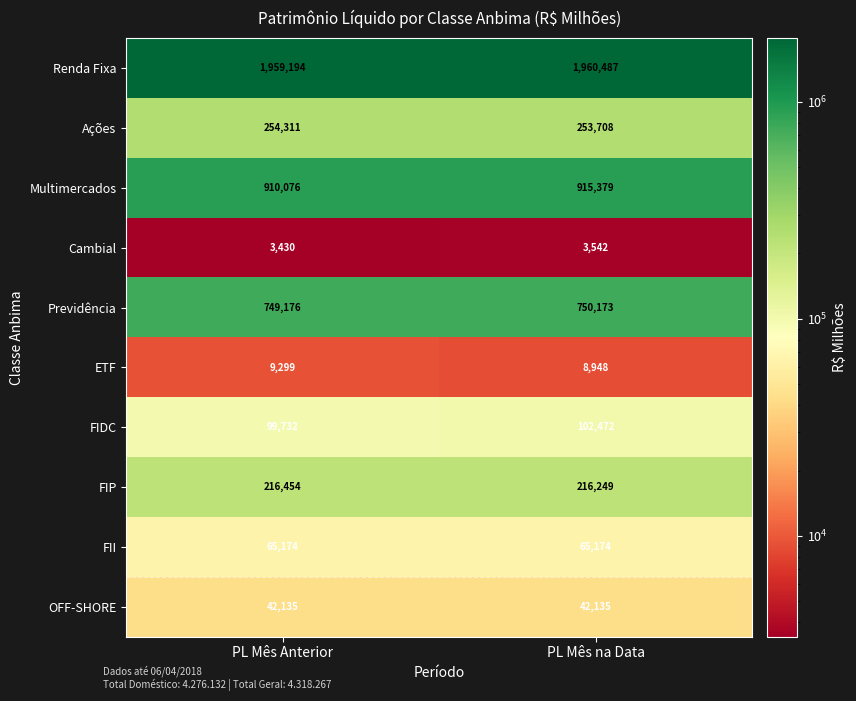

What is the total value across all series at PL Mês Anterior?

4308981